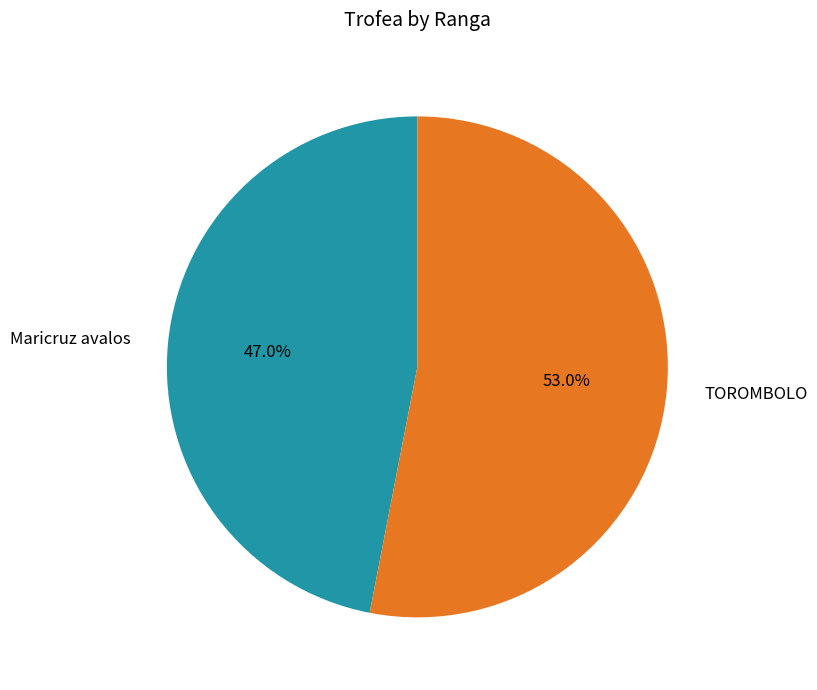

Rank the categories by value from lowest to highest.

Maricruz avalos, TOROMBOLO